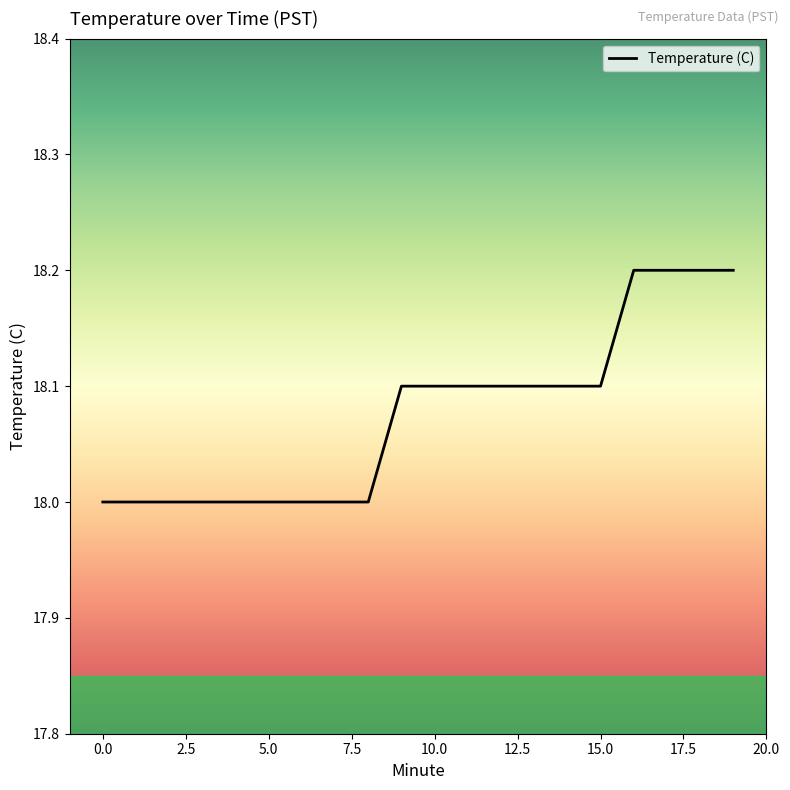

What is the average value?

18.1